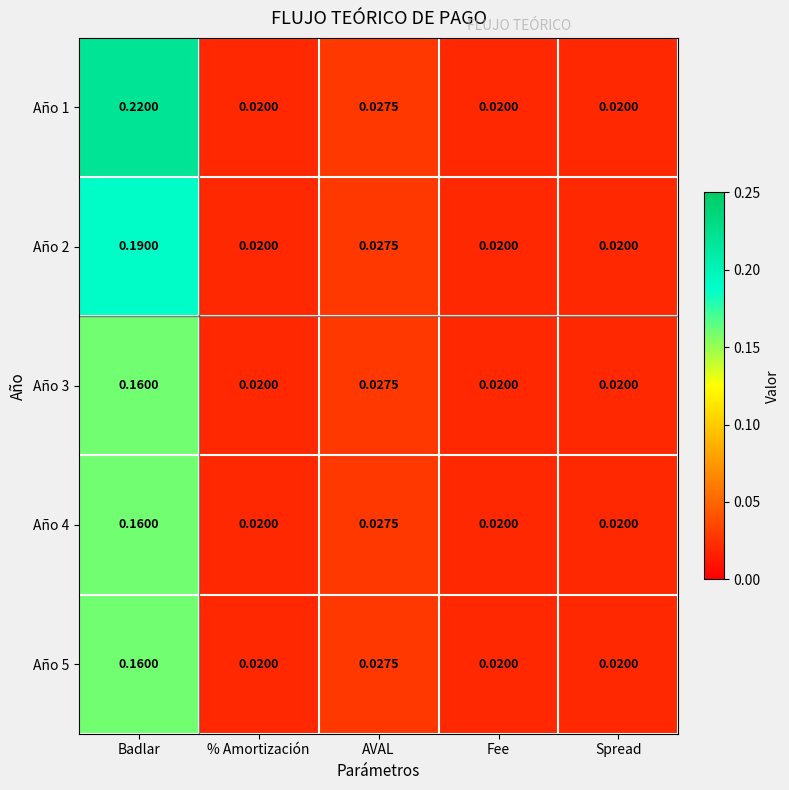

Is the value of Año 2 at Badlar greater than the value of Año 4 at Spread?

Yes